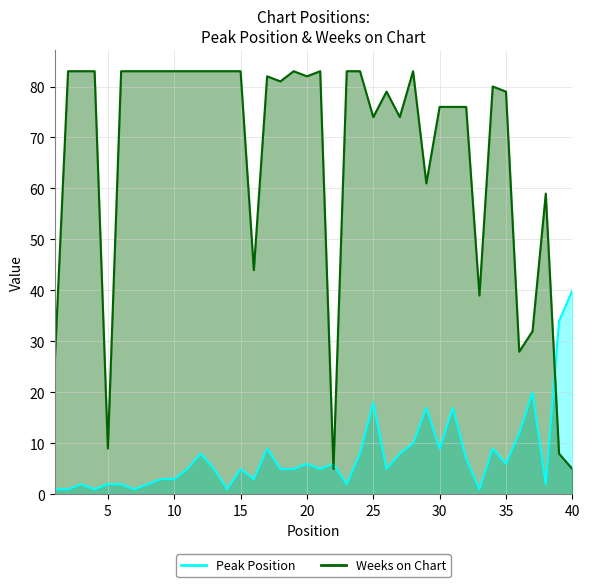

Which has a higher value, 17 or 29?

29